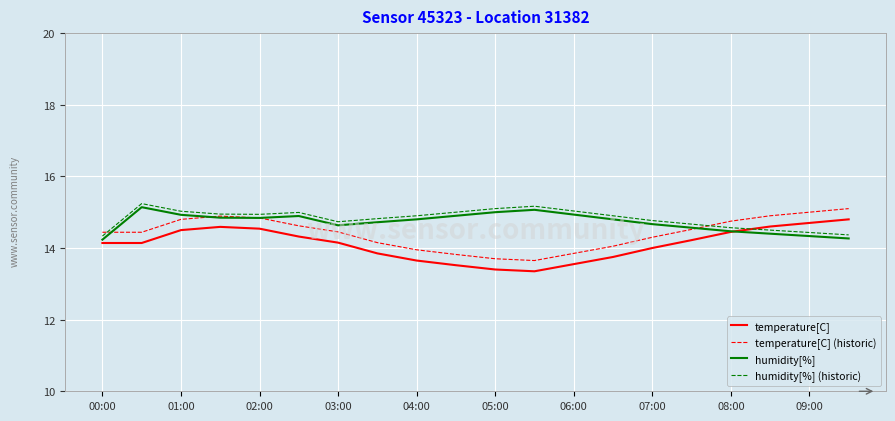

What is the greatest value displayed?

15.2